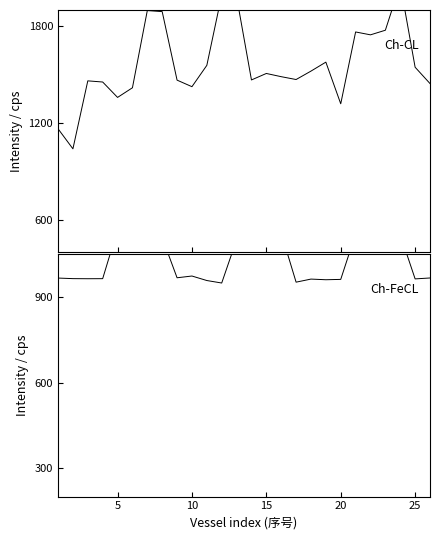

Which series has the largest total across all categories?

Ch-CL